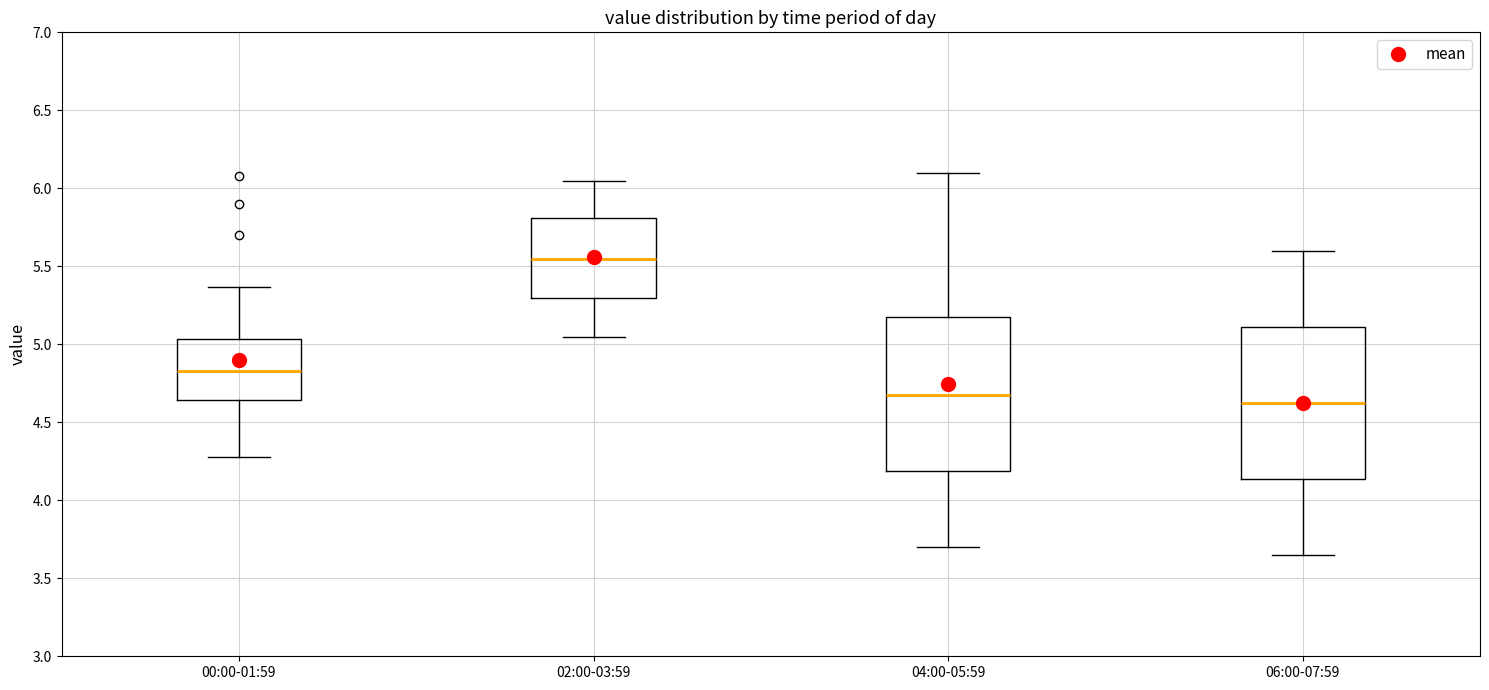

Reading left to right, transcribe this box plot: for each box, give where its median line is, the range the box spans, and where its two whiskers end, as read against the y-axis. The values are not printed on the chart, so give them approximately, as read against the axis.

00:00-01:59: median 4.85, box 4.65 to 5.05, whiskers 4.30 to 5.35
02:00-03:59: median 5.55, box 5.30 to 5.80, whiskers 5.05 to 6.05
04:00-05:59: median 4.70, box 4.20 to 5.20, whiskers 3.70 to 6.10
06:00-07:59: median 4.65, box 4.15 to 5.10, whiskers 3.65 to 5.60